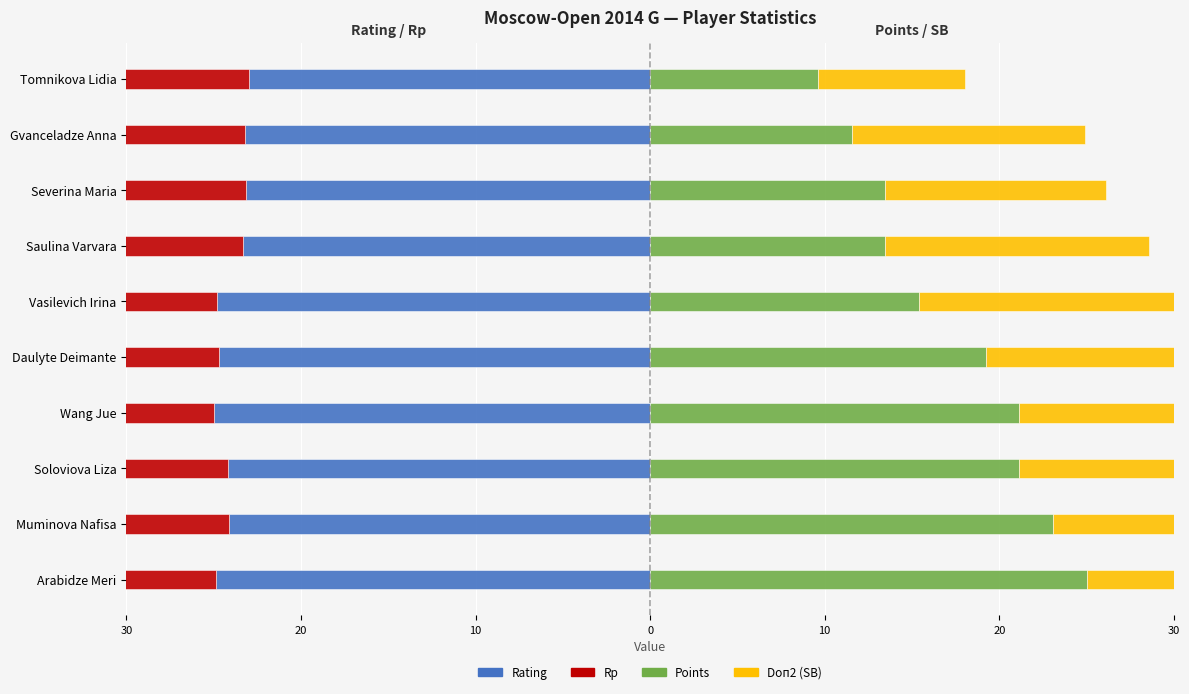

Reading right to left, extract all data points from this chart.

Rating: -23.0	-23.2	-23.2	-23.3	-24.8	-24.7	-25.0	-24.2	-24.1	-24.9
Rp: -21.8	-22.2	-22.7	-22.7	-22.9	-23.8	-24.1	-24.2	-24.7	-25.0
Points: 9.6	11.5	13.5	13.5	15.4	19.2	21.2	21.2	23.1	25.0
Doп2 (SB): 8.4	13.4	12.6	15.1	18.6	22.0	22.3	23.0	23.3	25.0